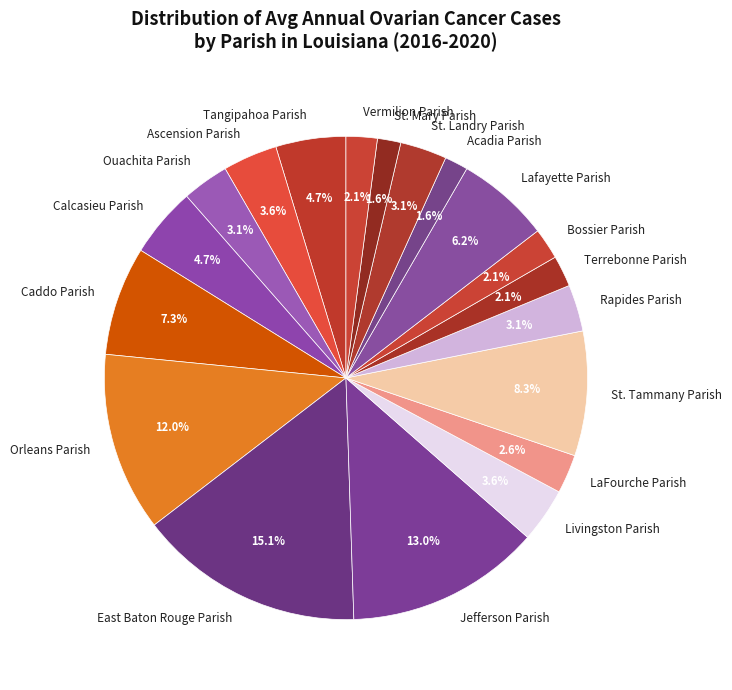

Does any single category account for the majority?

No